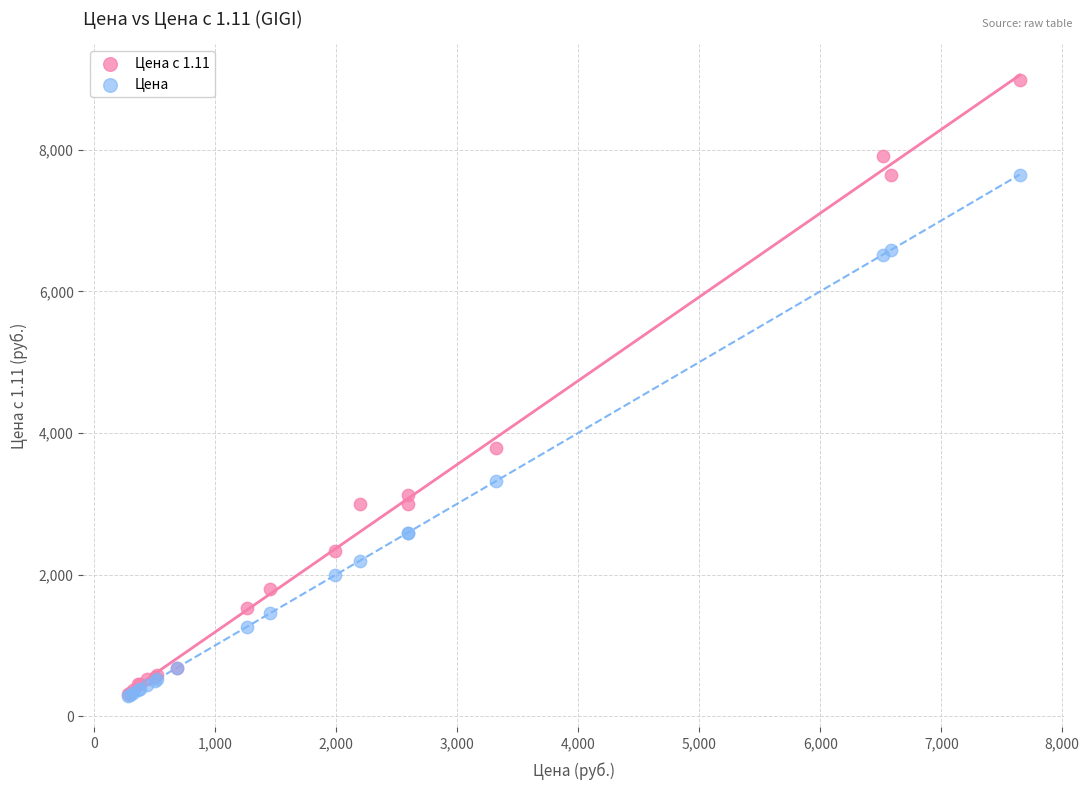

Across all series, what Y value is closest to 4628?

3790.5